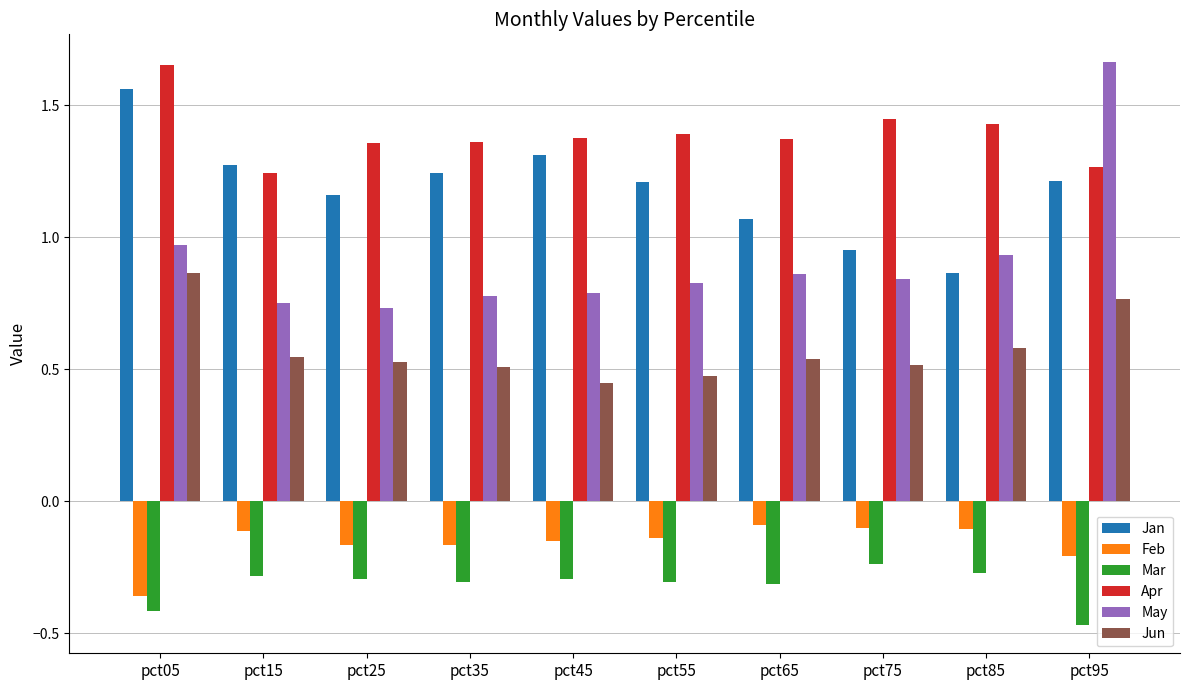

True or false: Jun has a value of 0.5 at pct25.

True